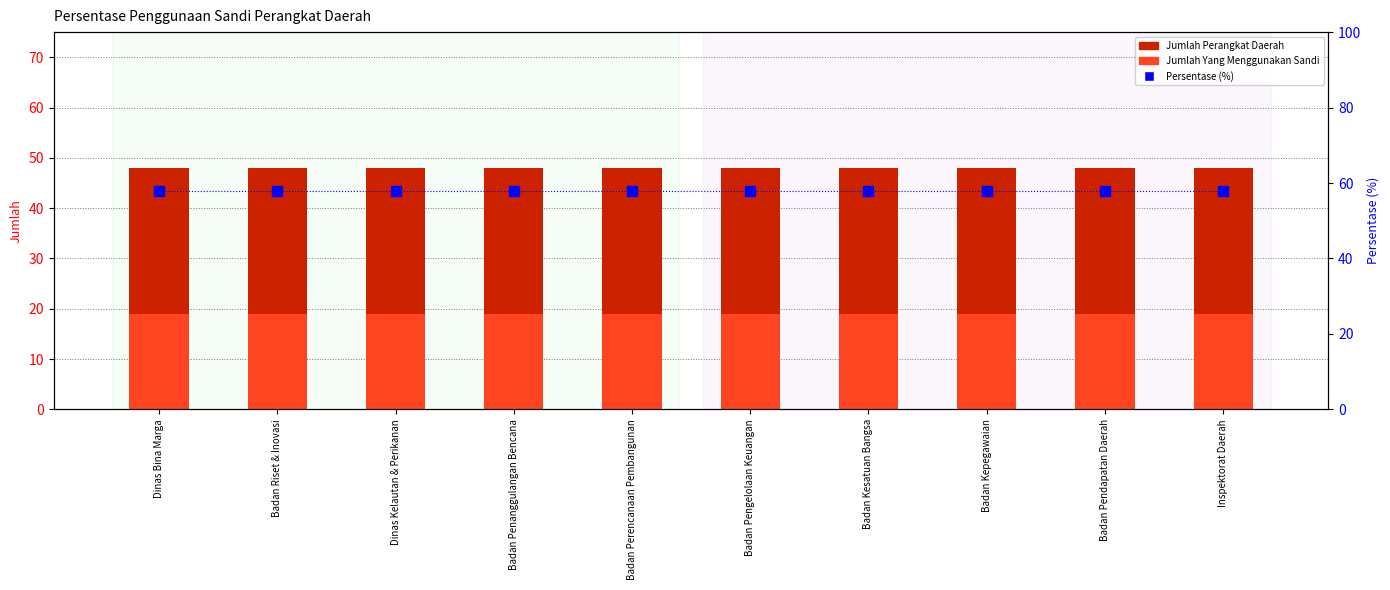

What is the smallest value displayed?

19